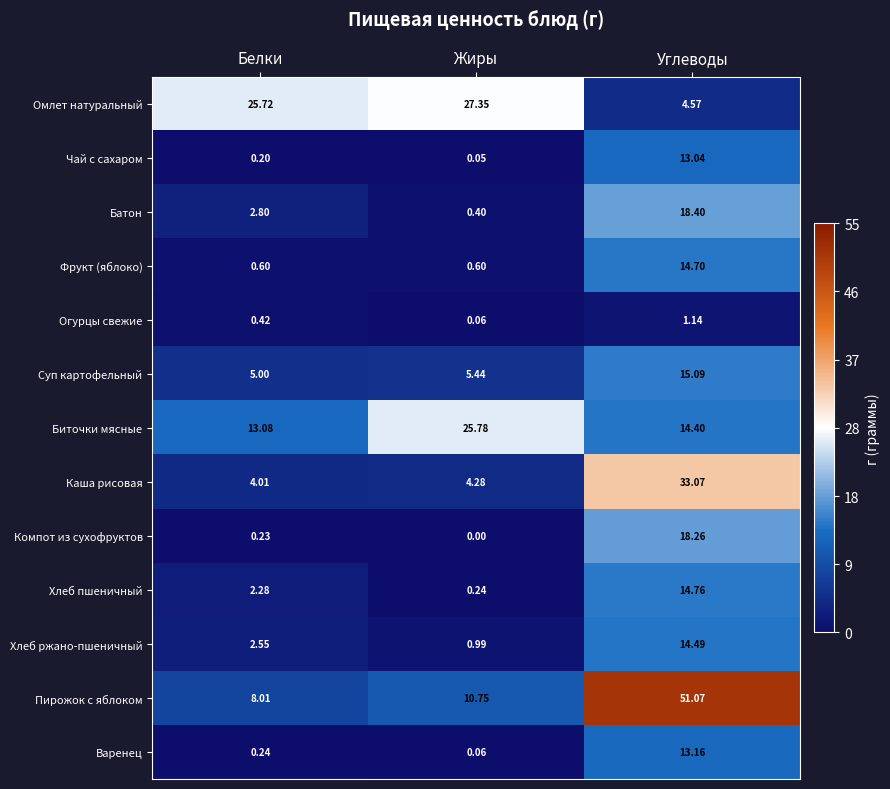

At which label is Чай с сахаром closest to 6?

Белки